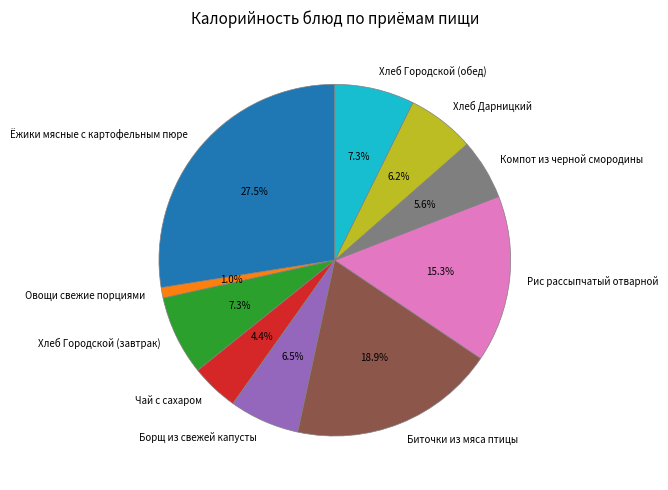

Is there a majority slice in this chart?

No